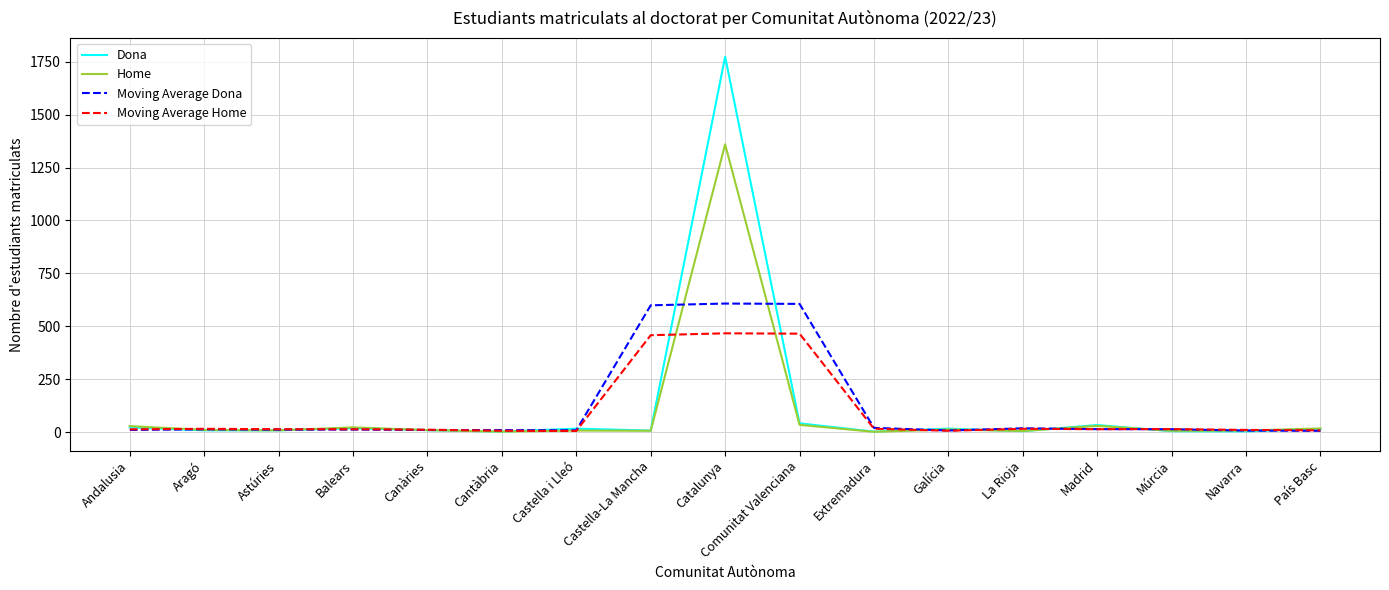

List the series in order of their peak value, highest first.

Dona, Home, Moving Average Dona, Moving Average Home